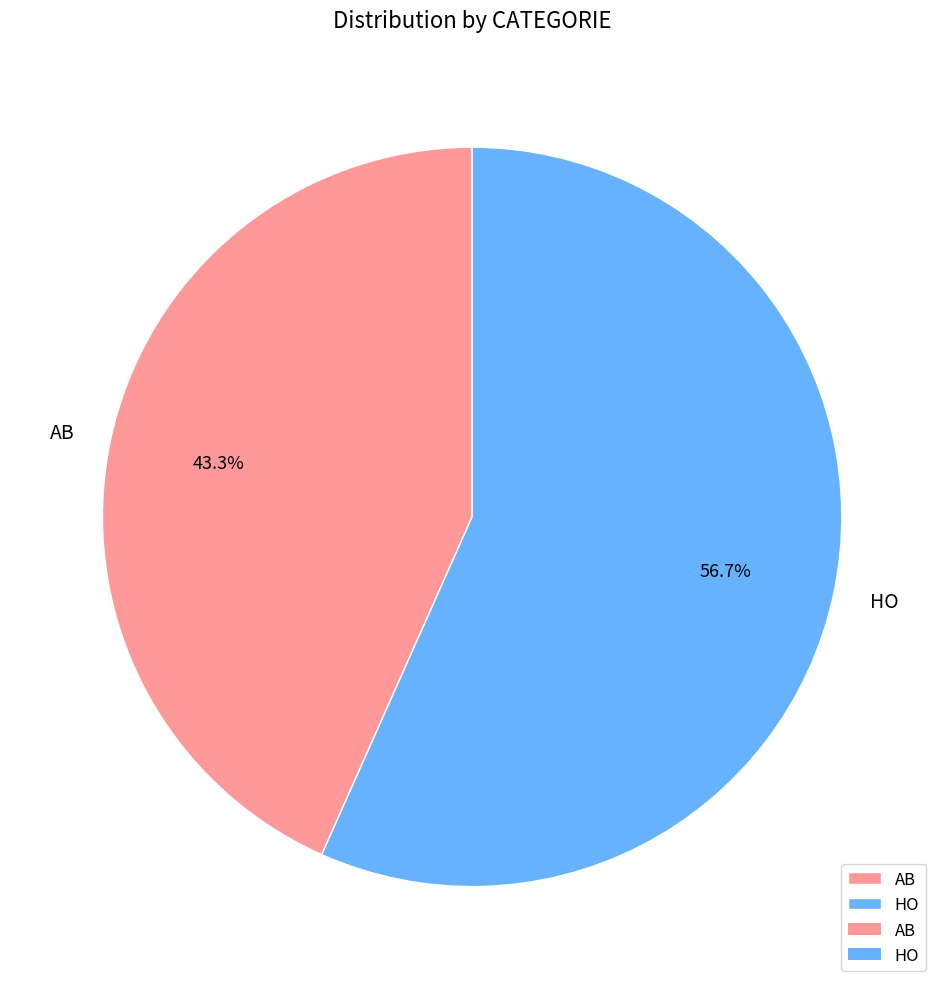

What percentage do AB and HO together represent?

100.0%